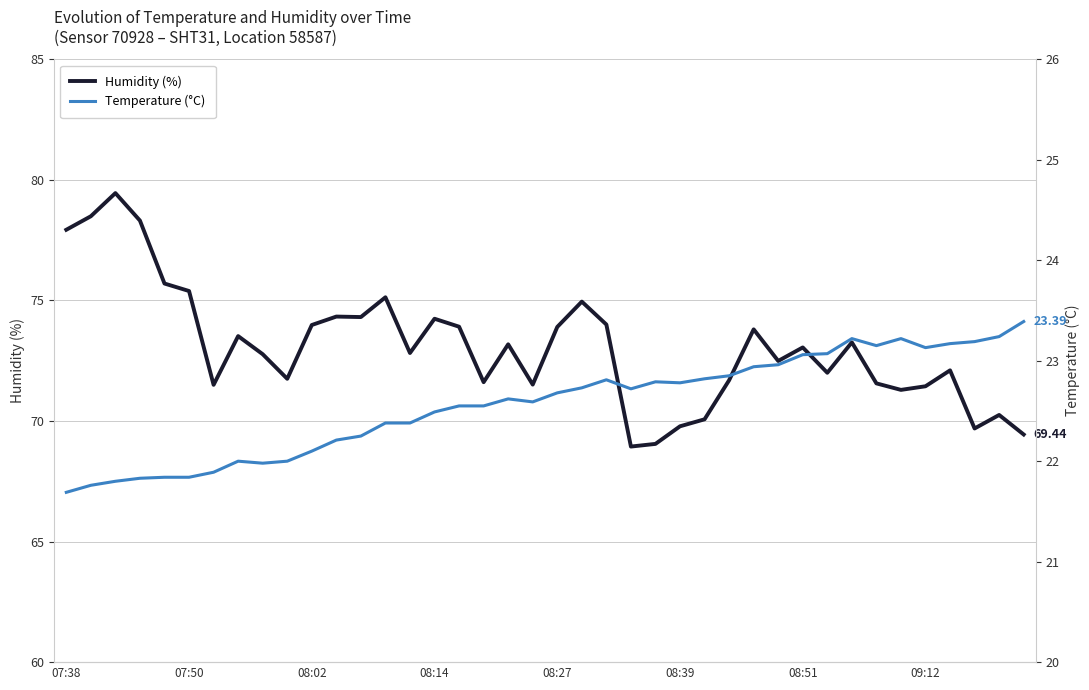

At 36, list the series in order from smallest to largest.

temperature, humidity